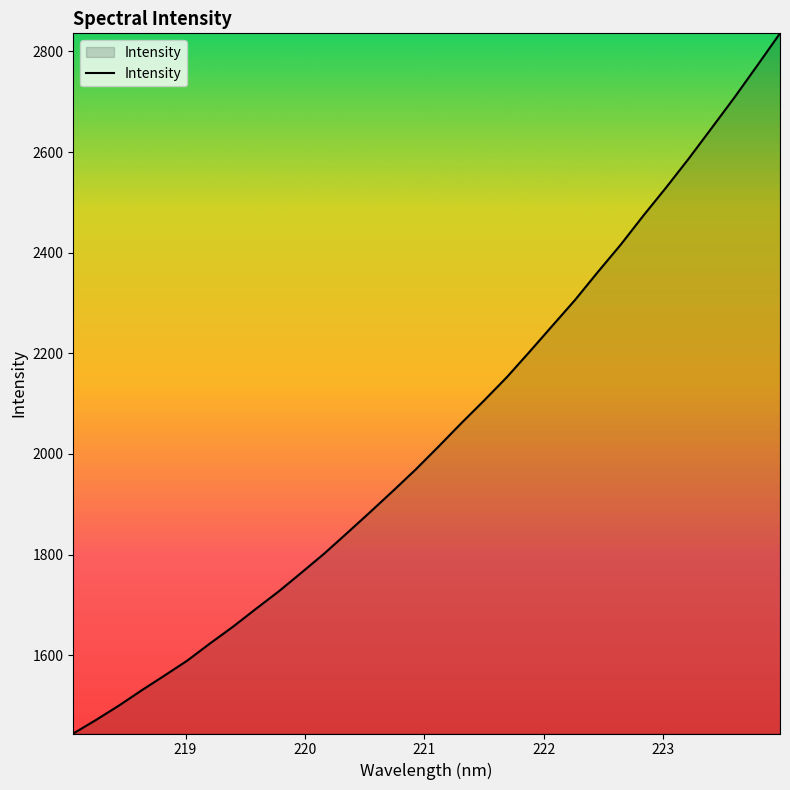

What is the difference between the maximum and minimum values?

1391.4